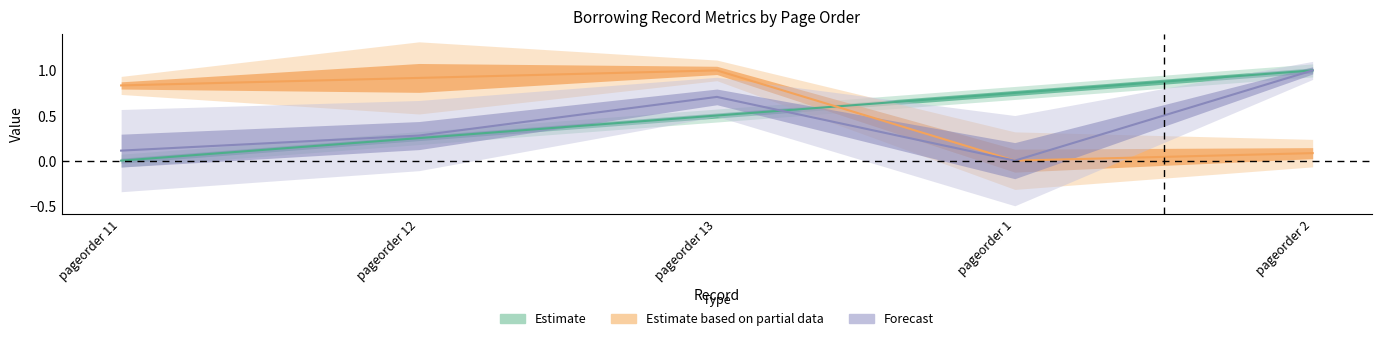

What position from the right is pageorder 2?

1